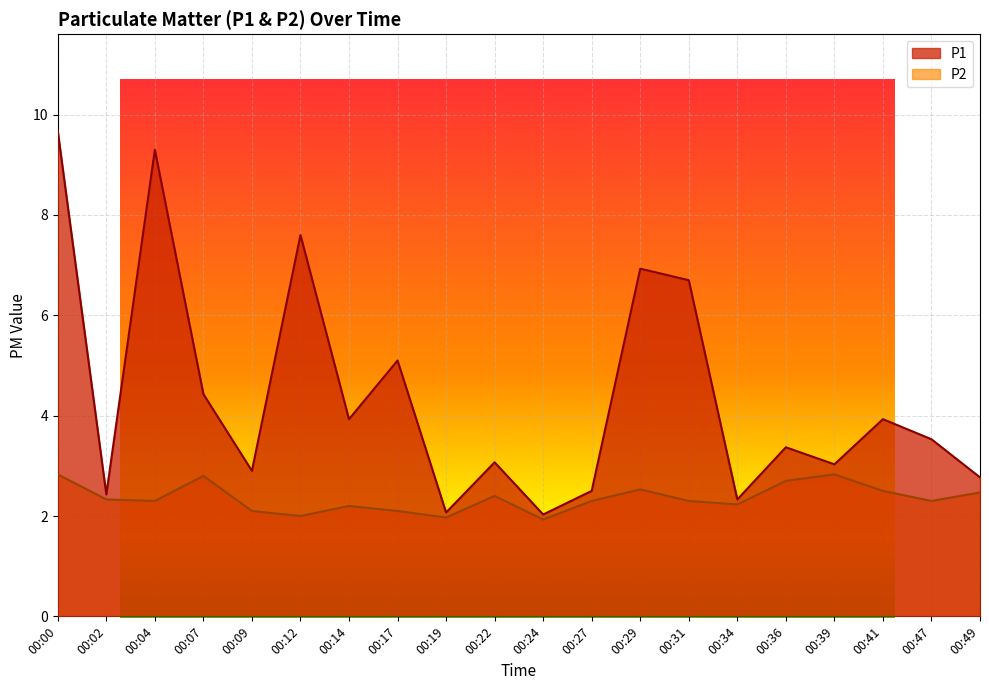

Reading left to right, list all the values displayed in this chart.

P1: 9.7	2.4	9.3	4.4	2.9	7.6	3.9	5.1	2.1	3.1	2.0	2.5	6.9	6.7	2.3	3.4	3.0	3.9	3.5	2.8
P2: 2.8	2.3	2.3	2.8	2.1	2.0	2.2	2.1	2.0	2.4	1.9	2.3	2.5	2.3	2.2	2.7	2.8	2.5	2.3	2.5